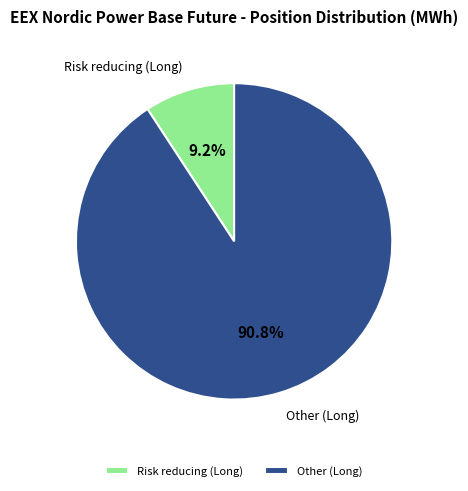

Which category has the biggest portion of the pie?

Other (Long)